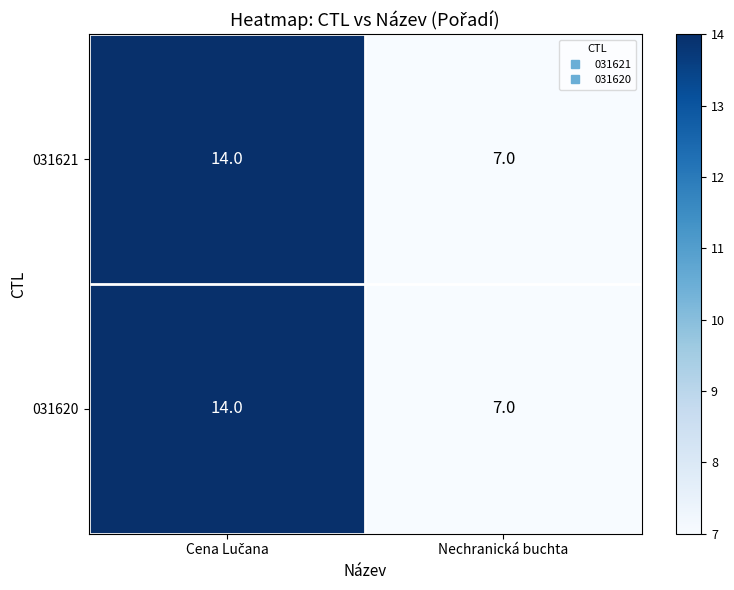

At how many categories does at least one series exceed 13?

1